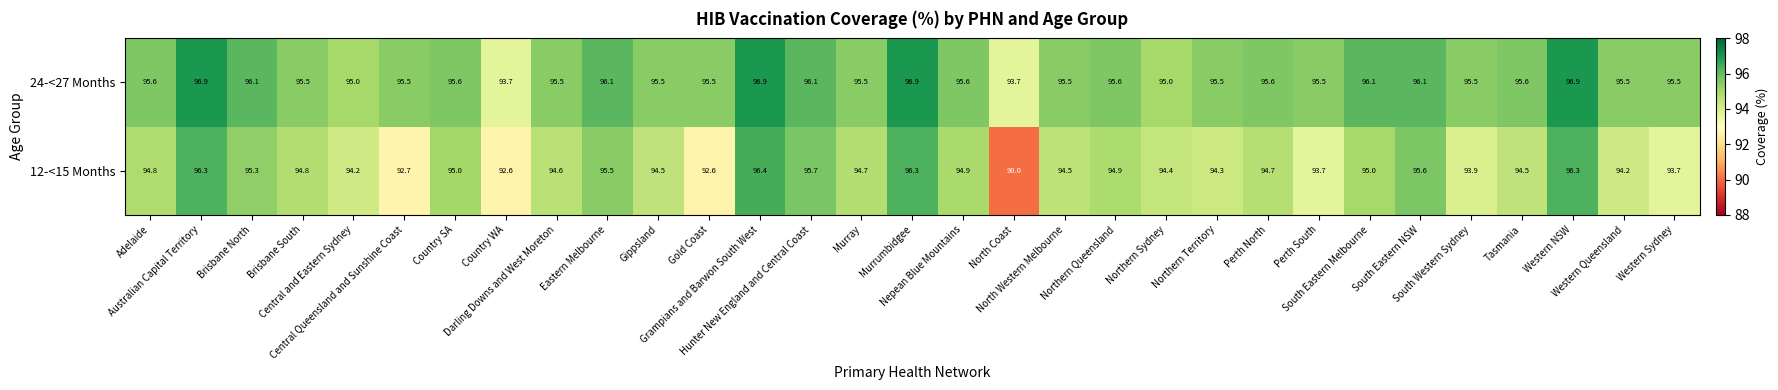

Rank the series by their maximum value, from highest to lowest.

24-<27 Months, 12-<15 Months